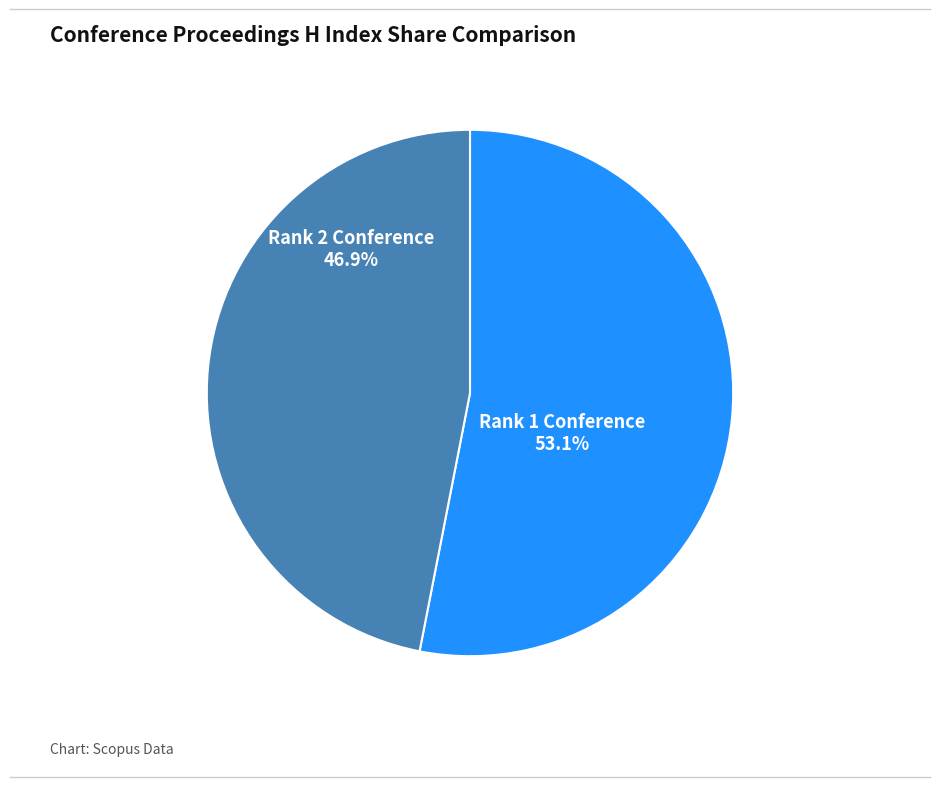

Is there a majority slice in this chart?

Yes